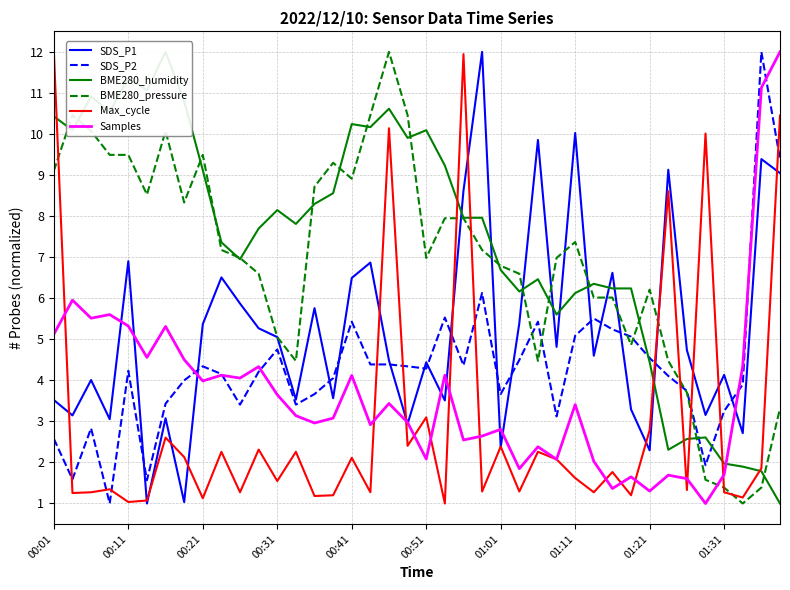

The SDS_P1 series shows 3.6 at 15. True or false?

True